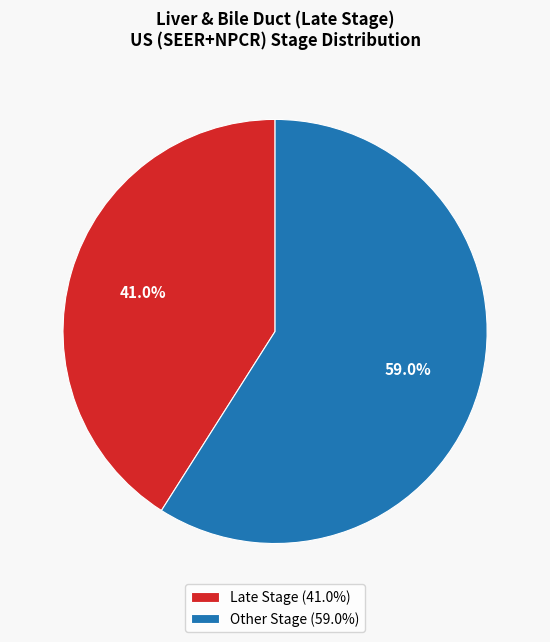

To the nearest percent, what is the average slice percentage?

50%